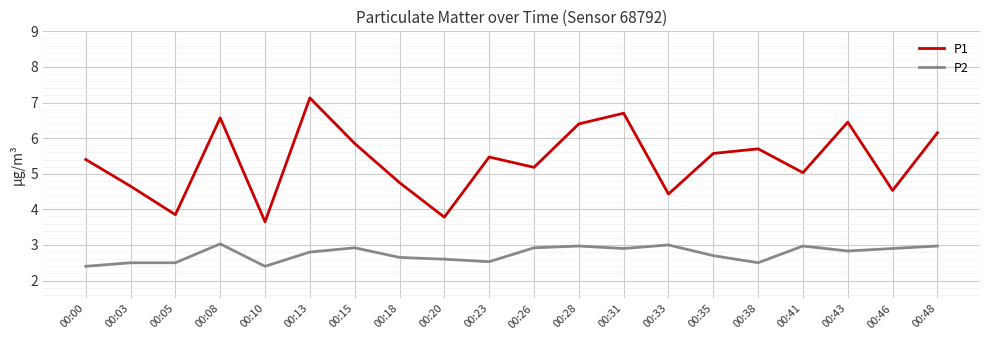

True or false: P1 has a value of 4.5 at 00:46.

True